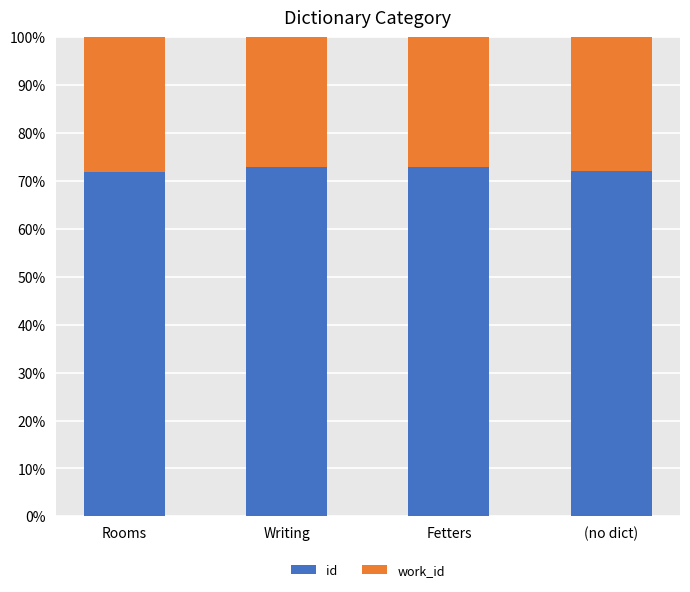

What is the minimum value for id?

71.9